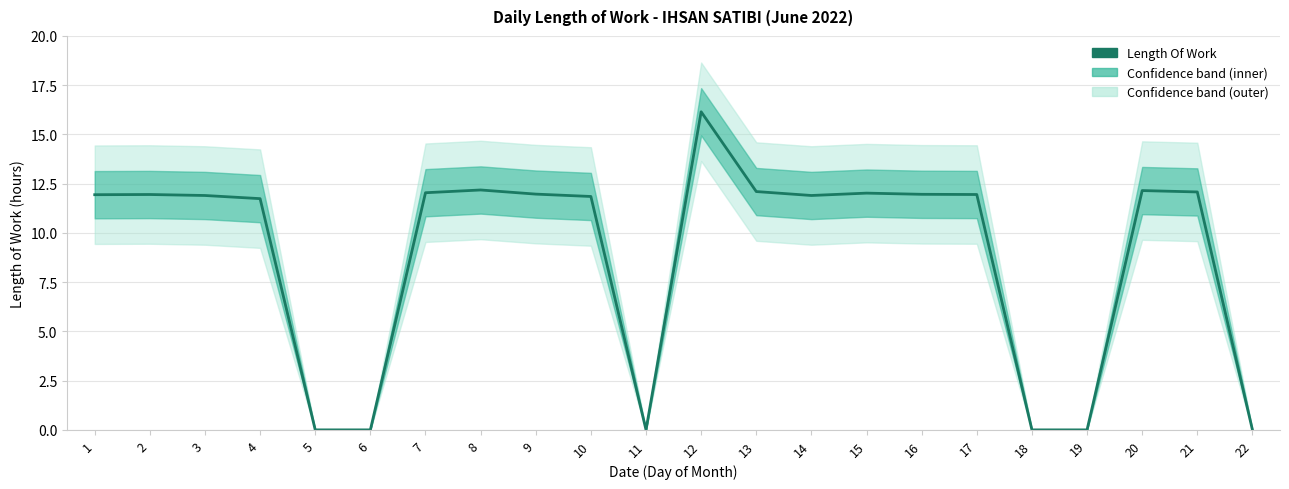

At which label is the value closest to 8?

4